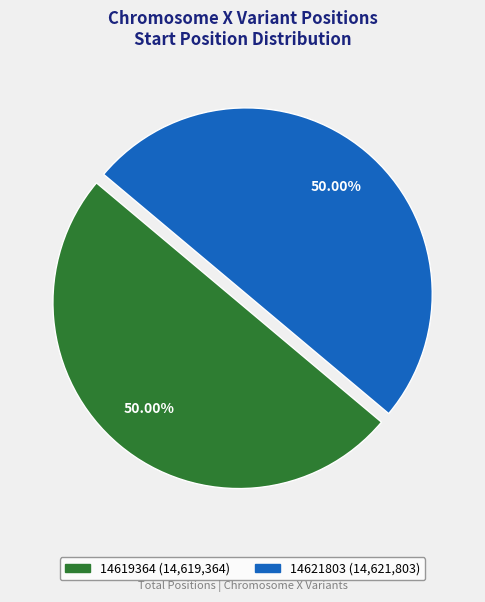

What is the ratio of the value at 14621803 to the value at 14619364?

1.0